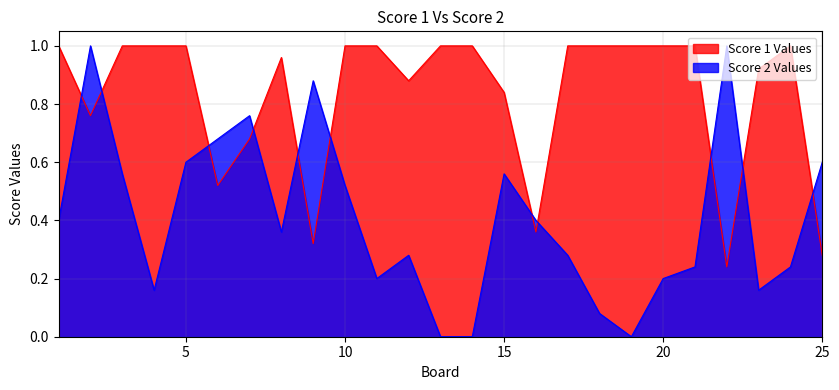

What is the value of the Score 1 point at the 23rd from the left?

0.9